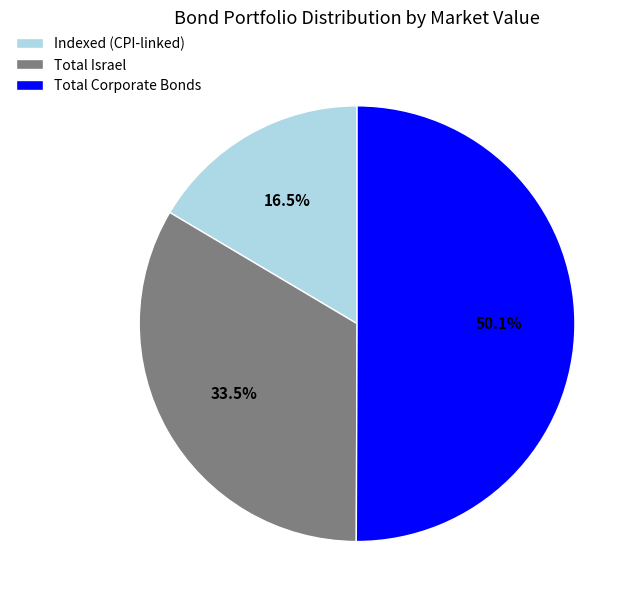

Which category accounts for the majority?

Total Corporate Bonds